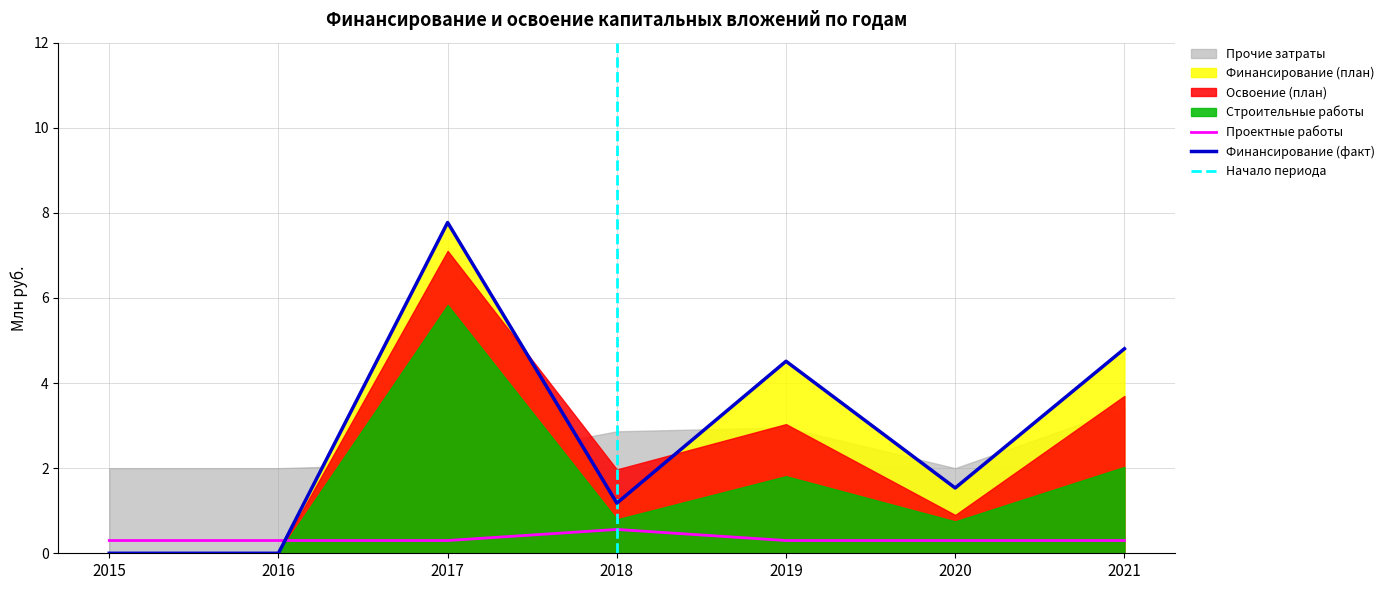

Where do Финансирование (факт) and Проектные работы first cross each other?

2016 and 2017